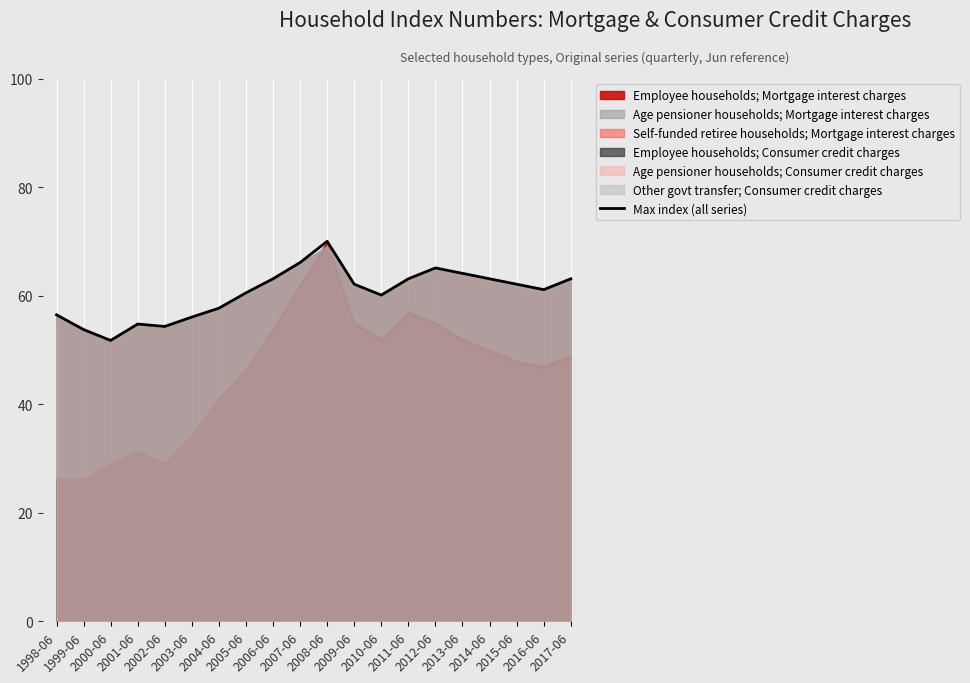

How many values are below 62?

10